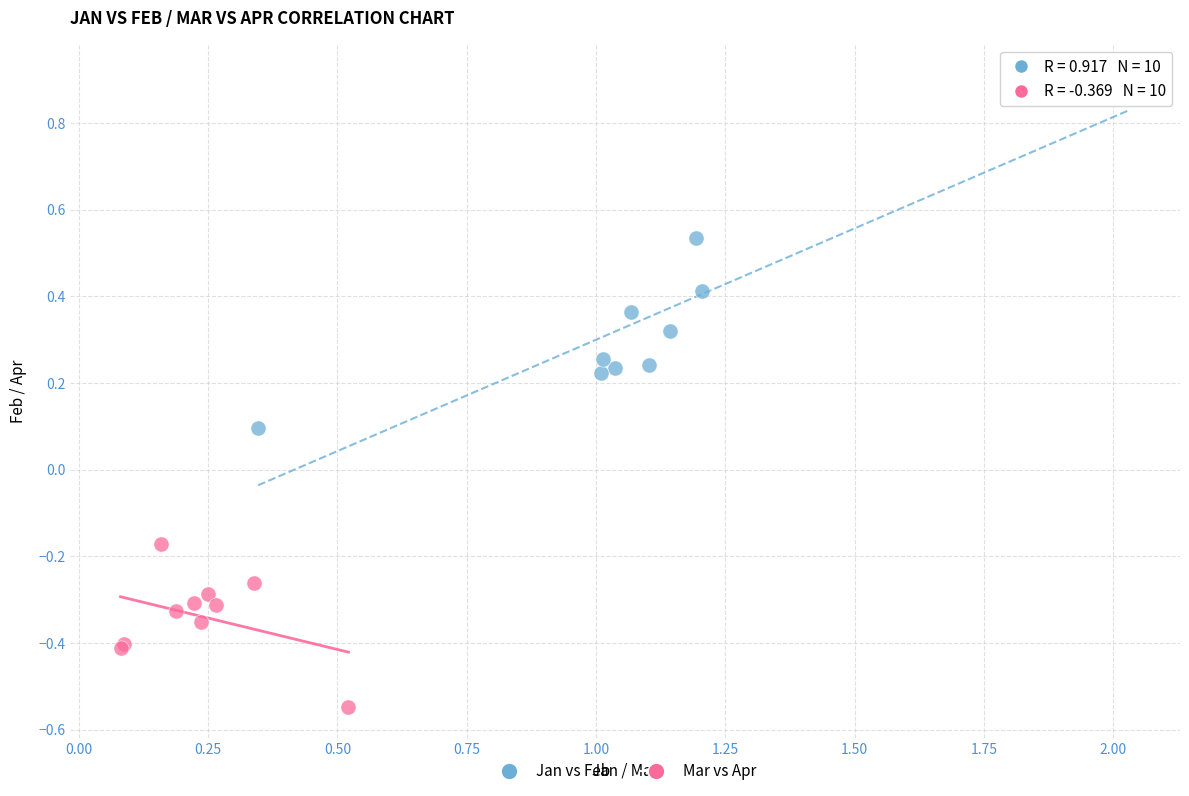

Which series contains the highest Y value?

Jan vs Feb